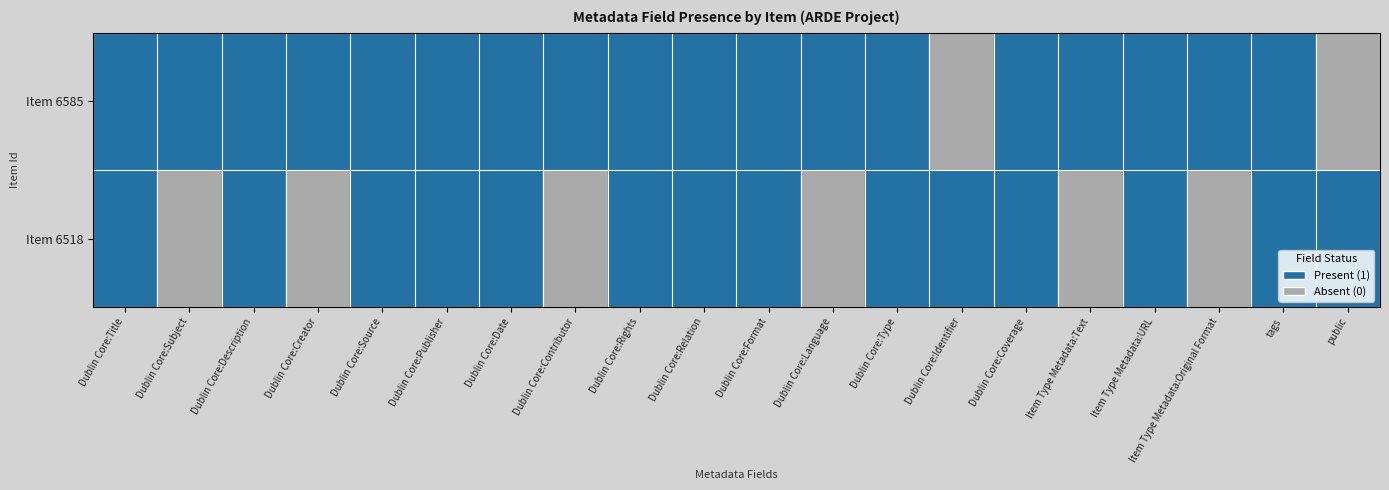

List the series in order of their overall mean, highest first.

6585, 6518